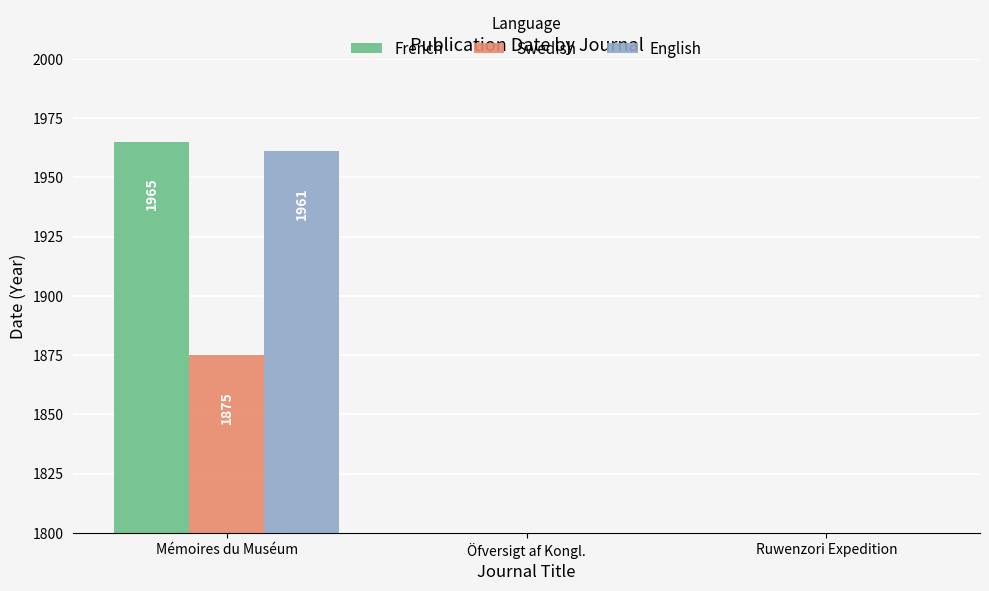

What is the label of the 1st bar from the right?

Ruwenzori Expedition